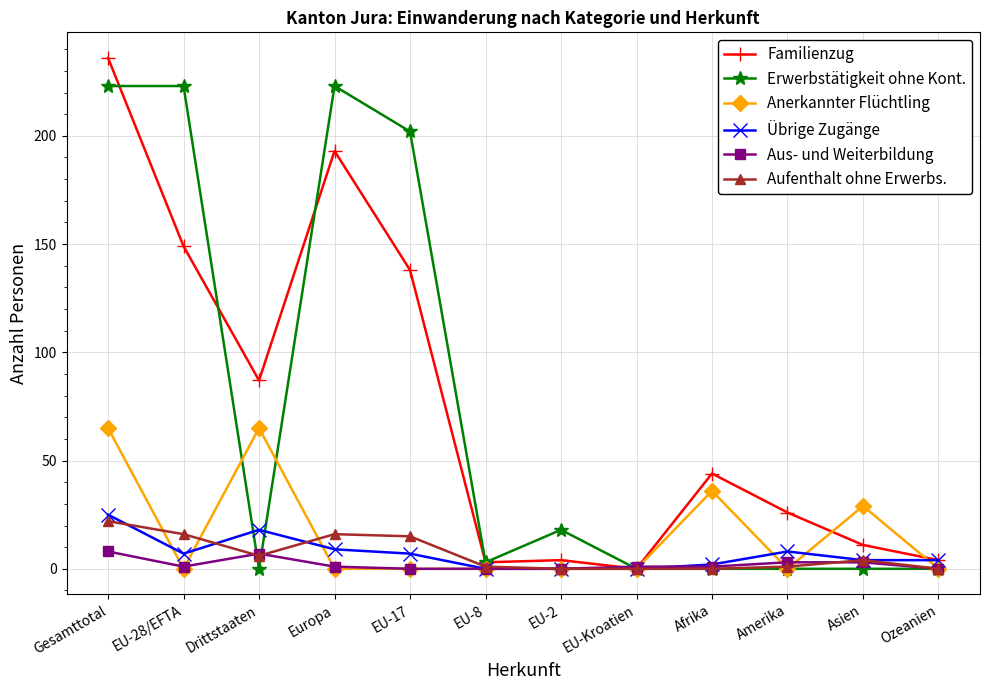

Is the value of Aus- und Weiterbildung at Afrika greater than the value of Erwerbstätigkeit ohne Kont. at Europa?

No